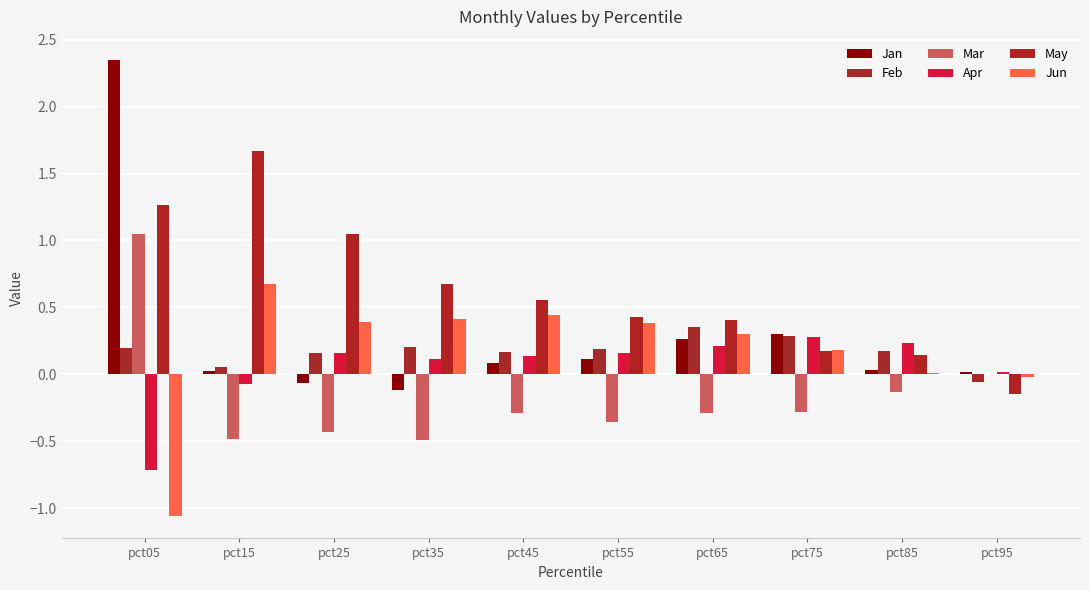

How many groups of bars are there?

10